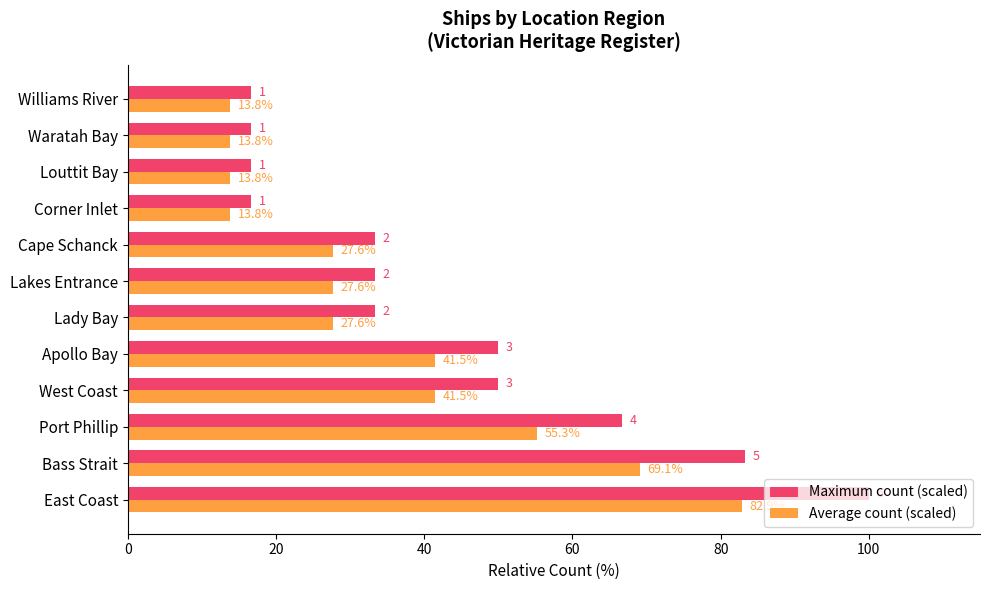

What is the difference between the maximum and second lowest values in the Average count (scaled) series?

69.1